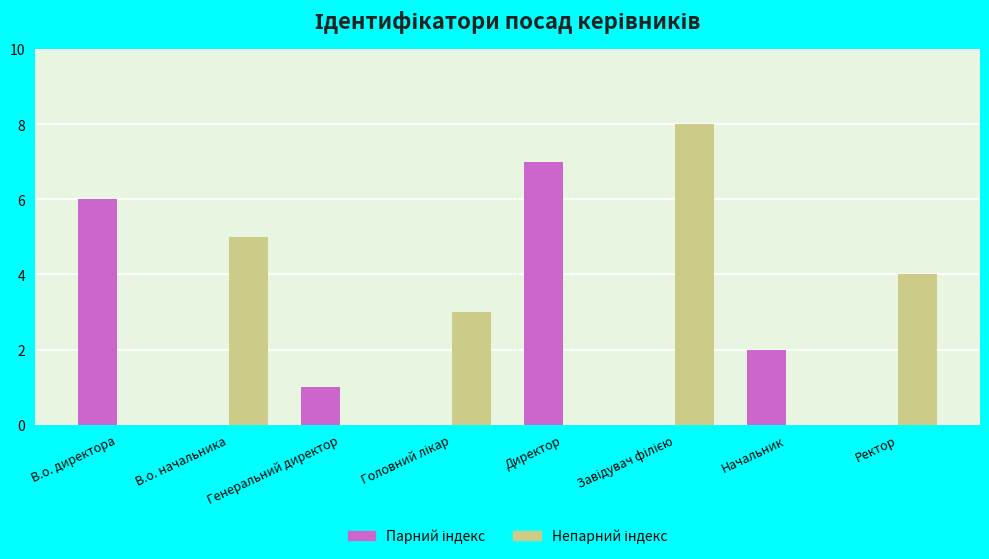

What is the total value across all series at В.о. начальника?

5